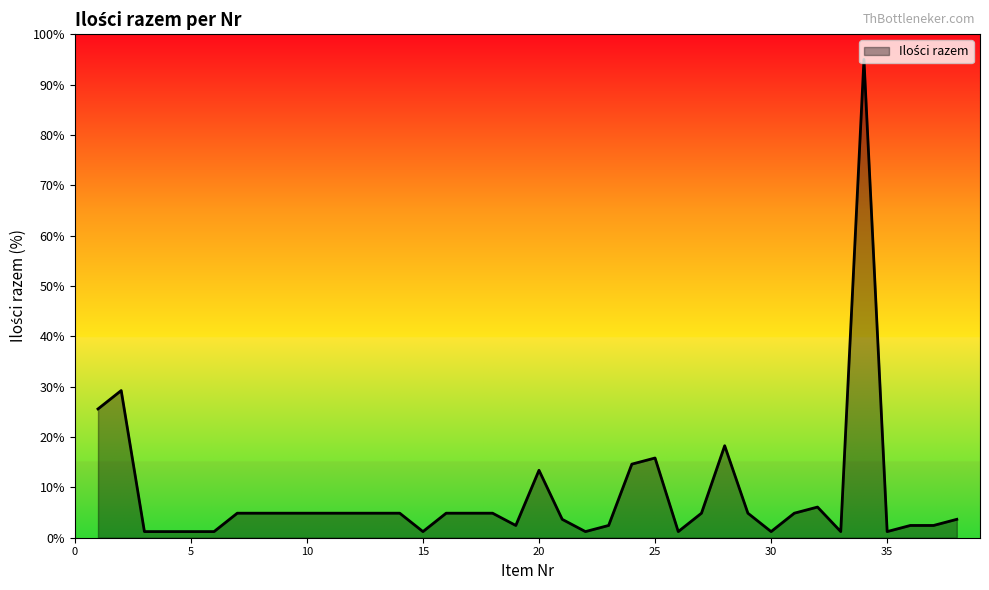

How many series are shown in this chart?

1